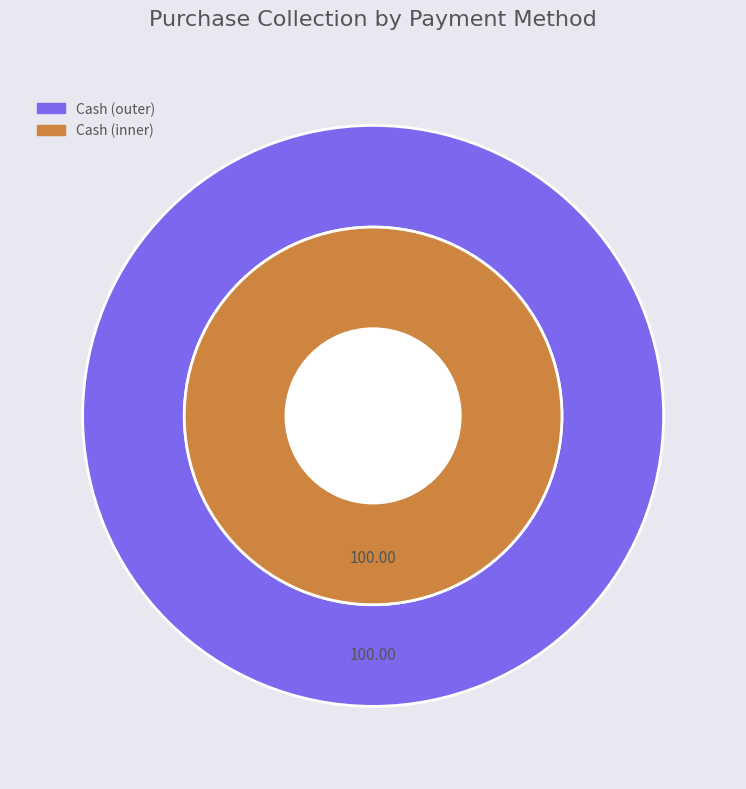

To the nearest percent, what portion does Cash represent?

100%